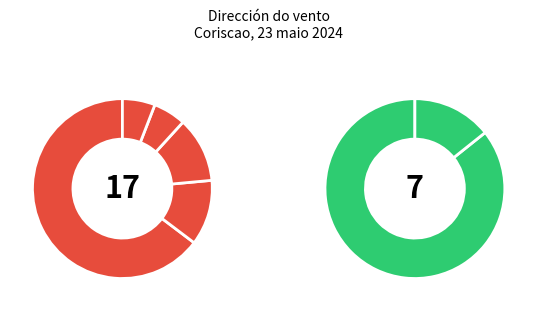

Combined, do Nordeste and Suroeste account for over 50%?

No